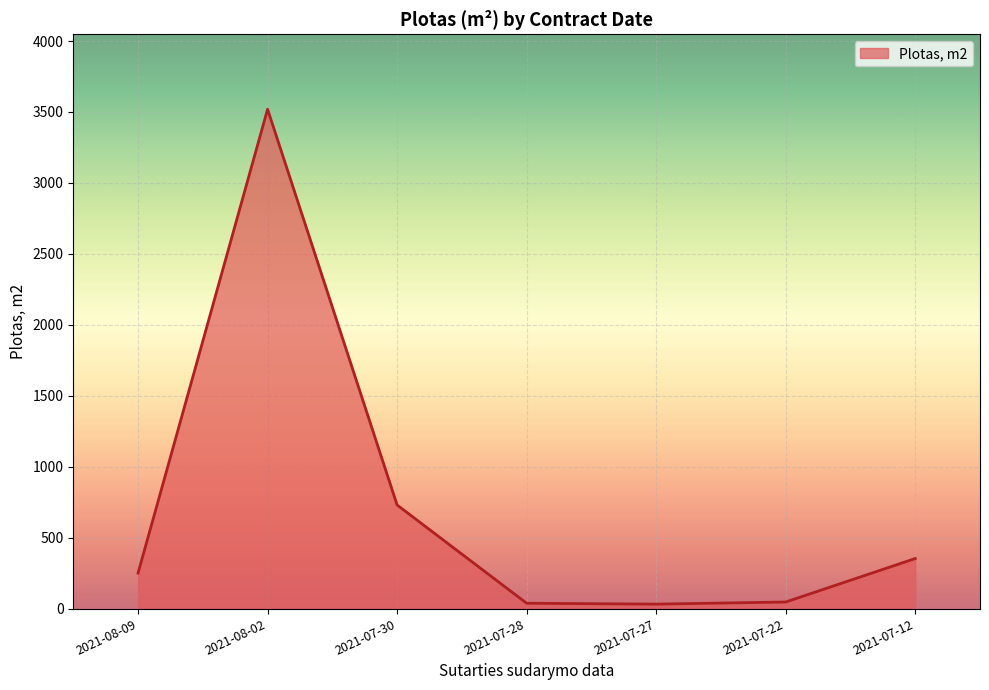

What position from the left is 2021-07-30?

3